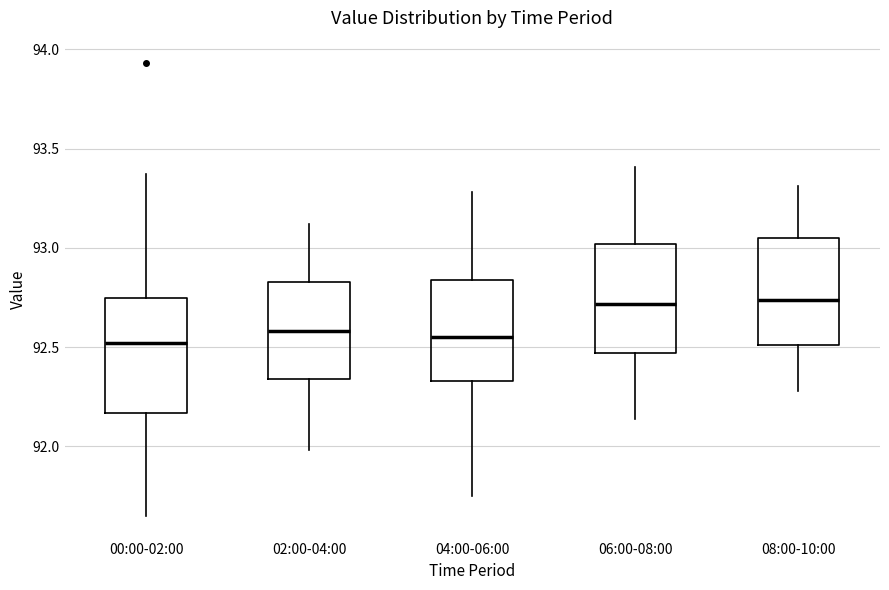

Reading left to right, transcribe this box plot: for each box, give where its median line is, the range the box spans, and where its two whiskers end, as read against the y-axis. The values are not printed on the chart, so give them approximately, as read against the axis.

00:00-02:00: median 92.50, box 92.15 to 92.75, whiskers 91.65 to 93.35
02:00-04:00: median 92.60, box 92.35 to 92.85, whiskers 92.00 to 93.10
04:00-06:00: median 92.55, box 92.35 to 92.85, whiskers 91.75 to 93.30
06:00-08:00: median 92.70, box 92.45 to 93.00, whiskers 92.15 to 93.40
08:00-10:00: median 92.75, box 92.50 to 93.05, whiskers 92.30 to 93.30